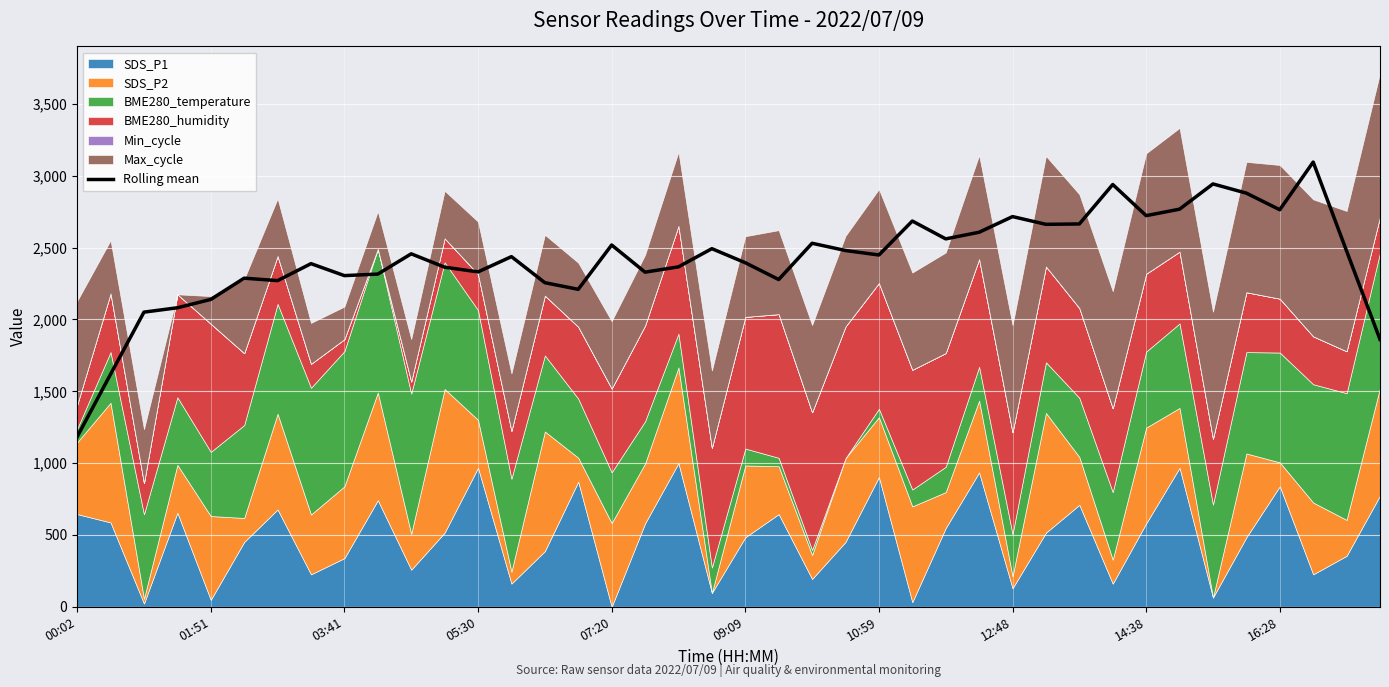

Which category has the highest value across all series?

37